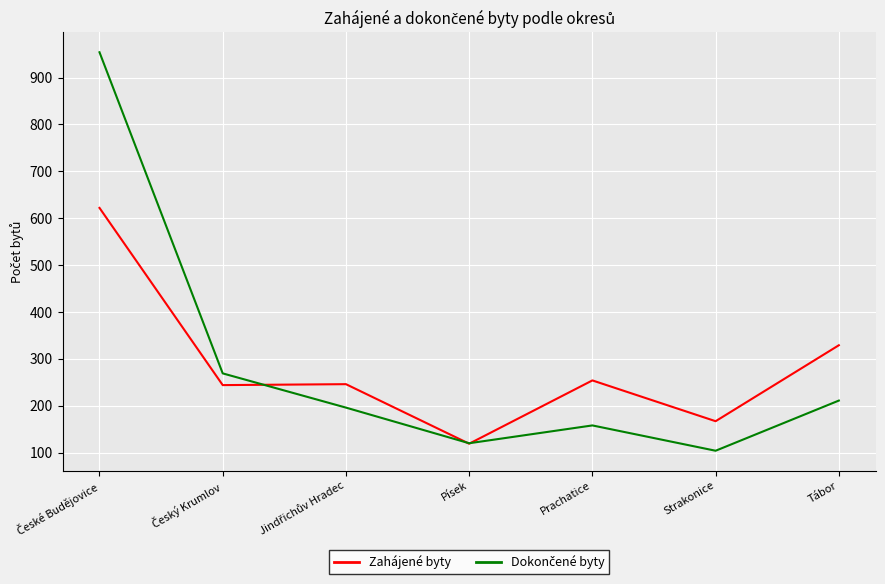

The Zahájené byty series shows 167 at Strakonice. True or false?

True